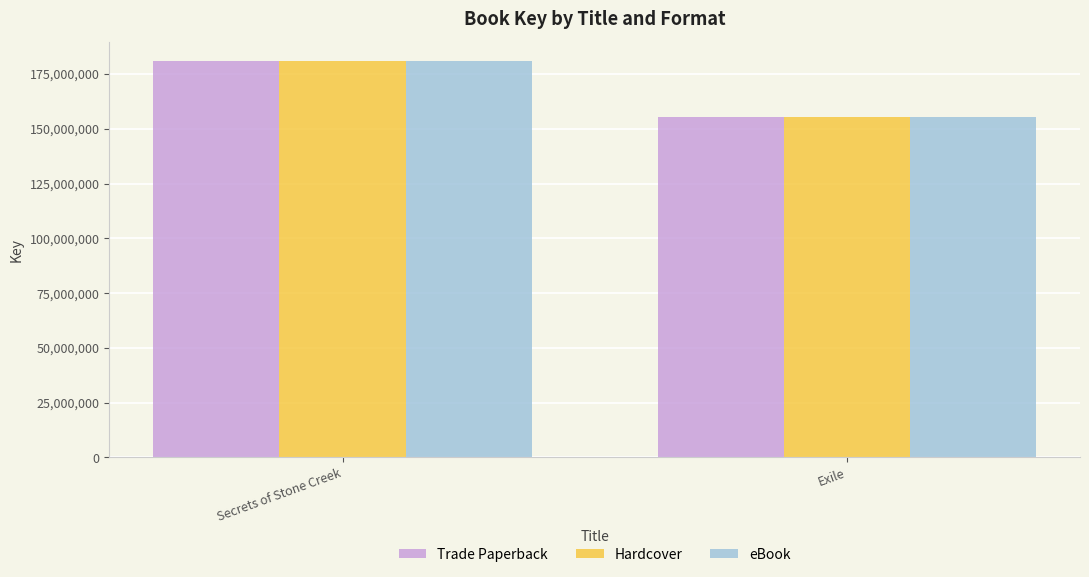

Is it true that eBook equals 120231533 at Secrets of Stone Creek?

False